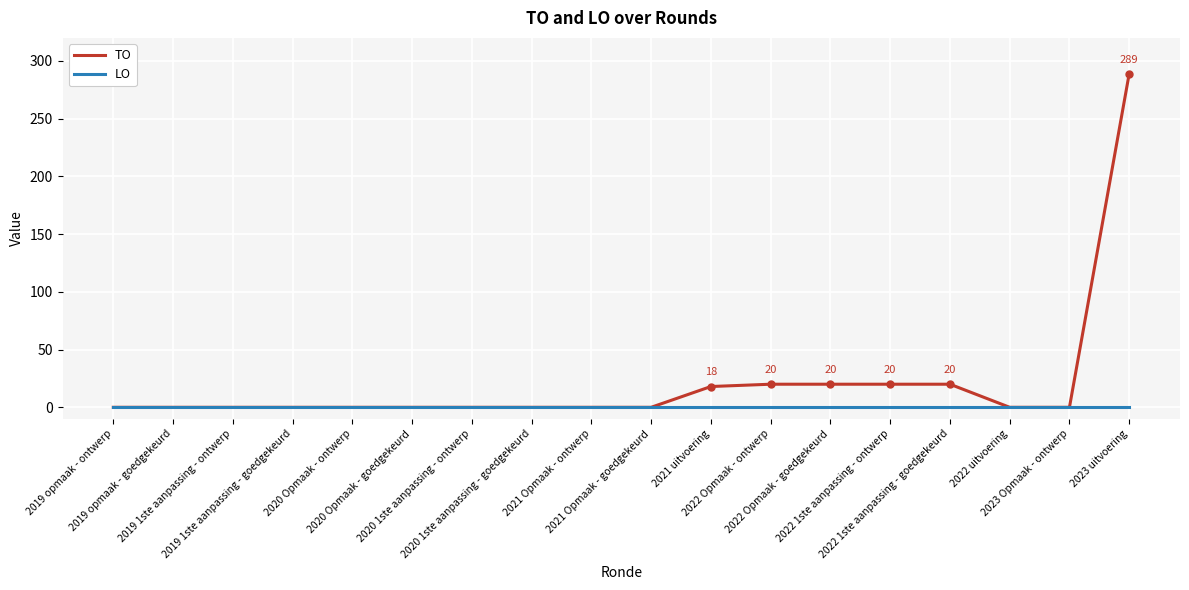

Rank the series by their maximum value, from lowest to highest.

LO, TO